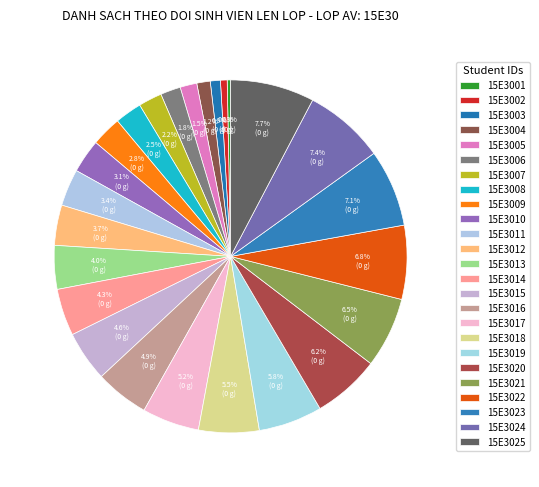

What percentage do 15E3013 and 15E3022 together represent?

10.8%